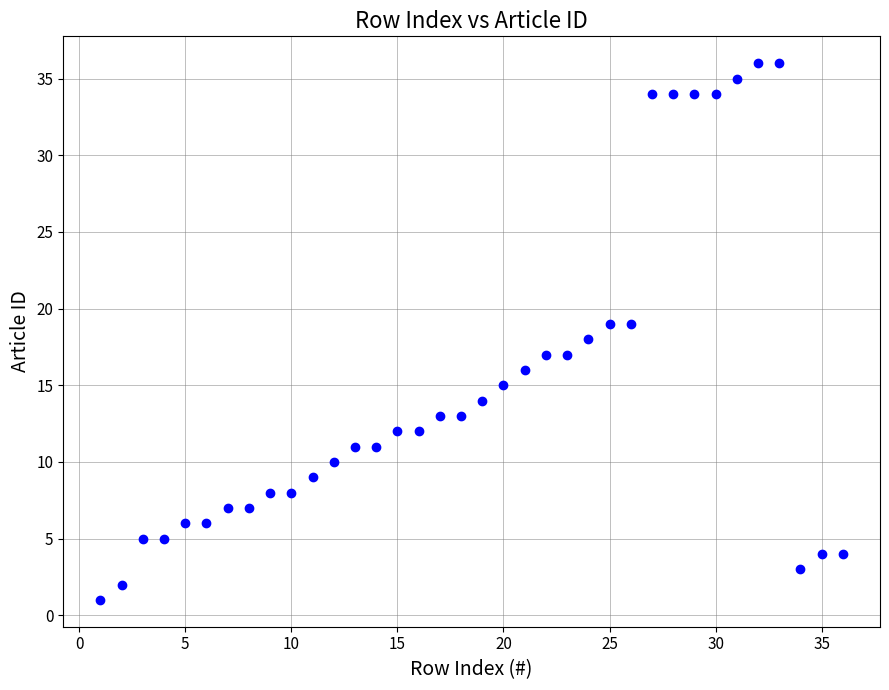

What is the range of Y values (max minus min)?

35